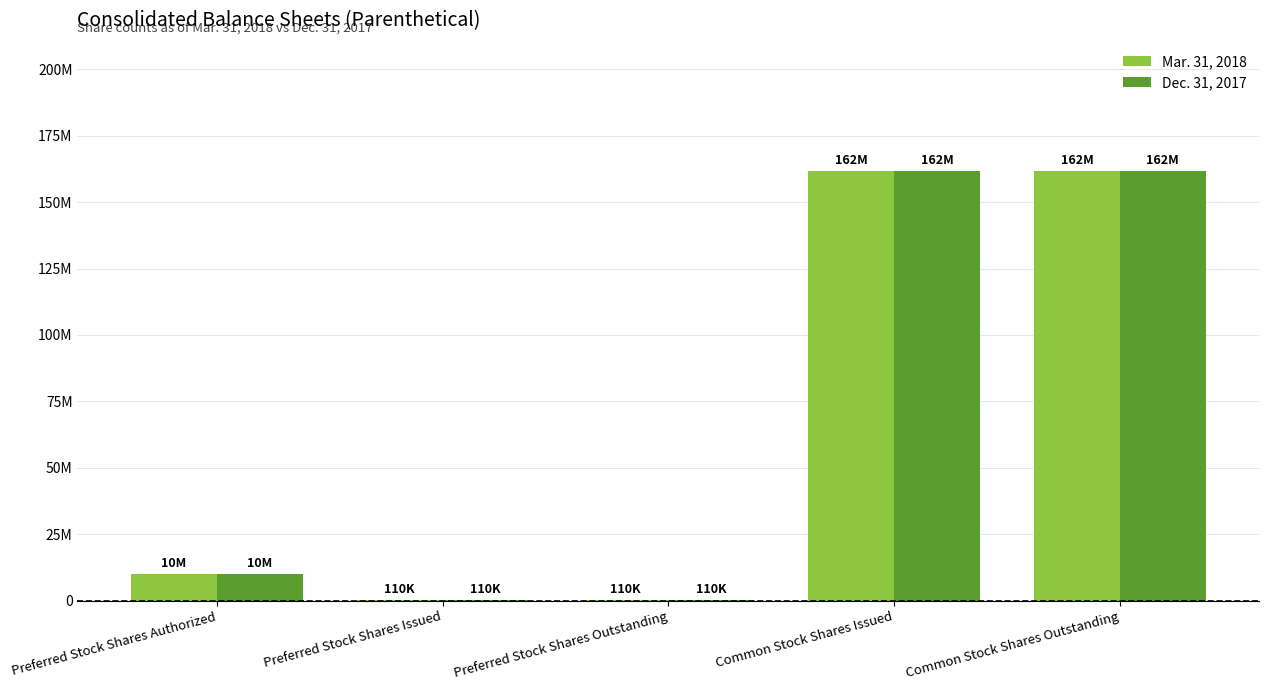

The value of Mar. 31, 2018 at Common Stock Shares Outstanding is 161664077. True or false?

True